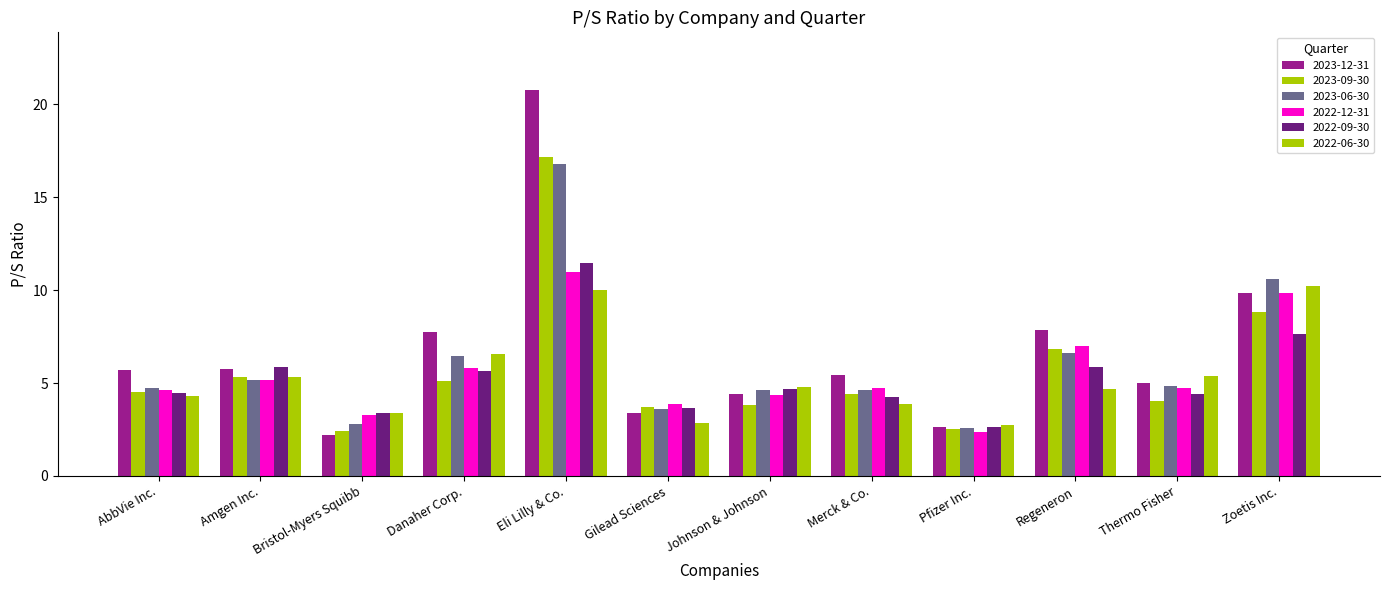

Does the chart contain any negative values?

No